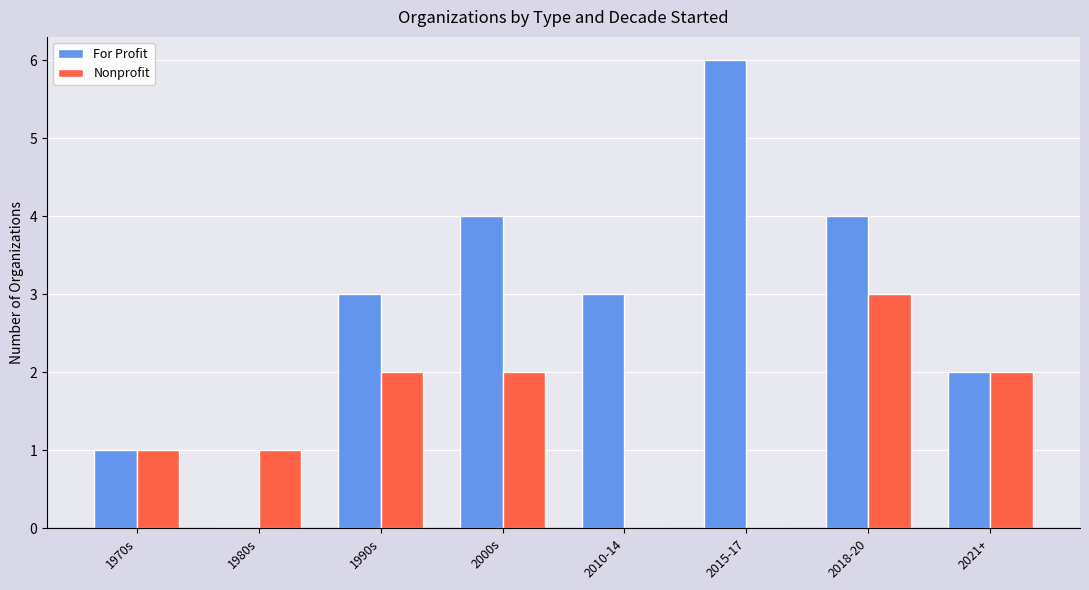

Reading right to left, extract all data points from this chart.

For Profit: 2	4	6	3	4	3	0	1
Nonprofit: 2	3	0	0	2	2	1	1